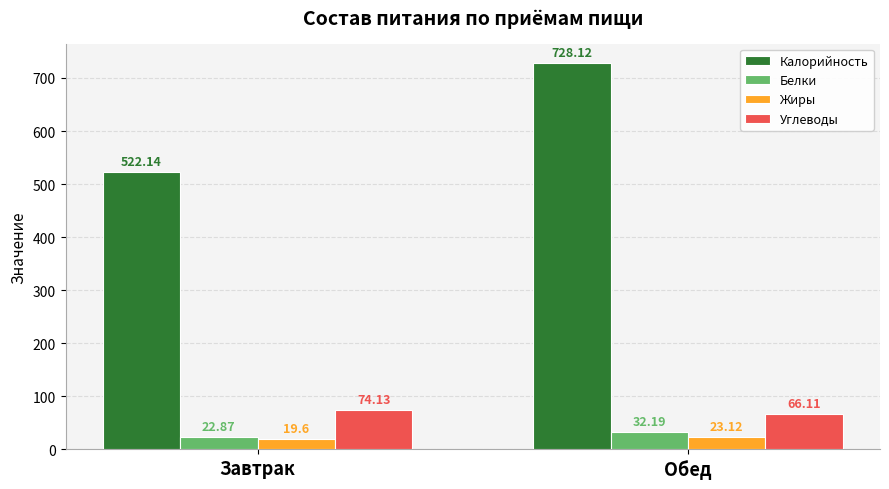

Reading right to left, list all the values displayed in this chart.

Калорийность: 728.1	522.1
Белки: 32.2	22.9
Жиры: 23.1	19.6
Углеводы: 66.1	74.1